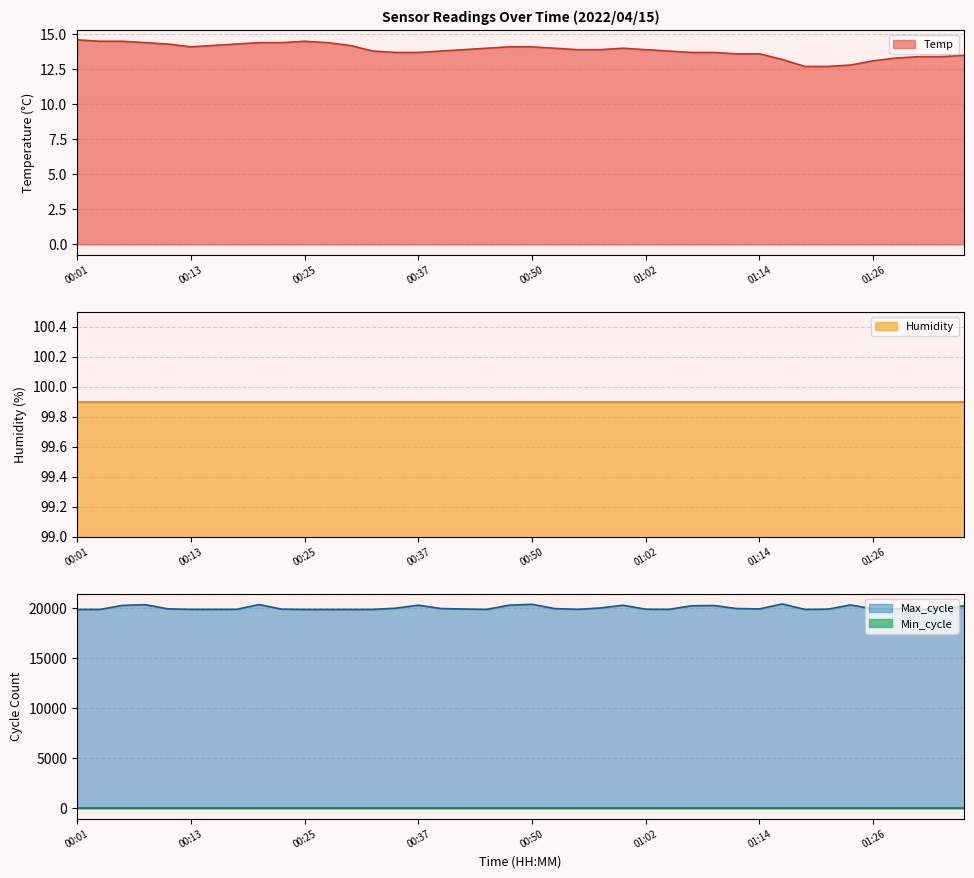

The Temp series shows 3.4 at 00:37. True or false?

False